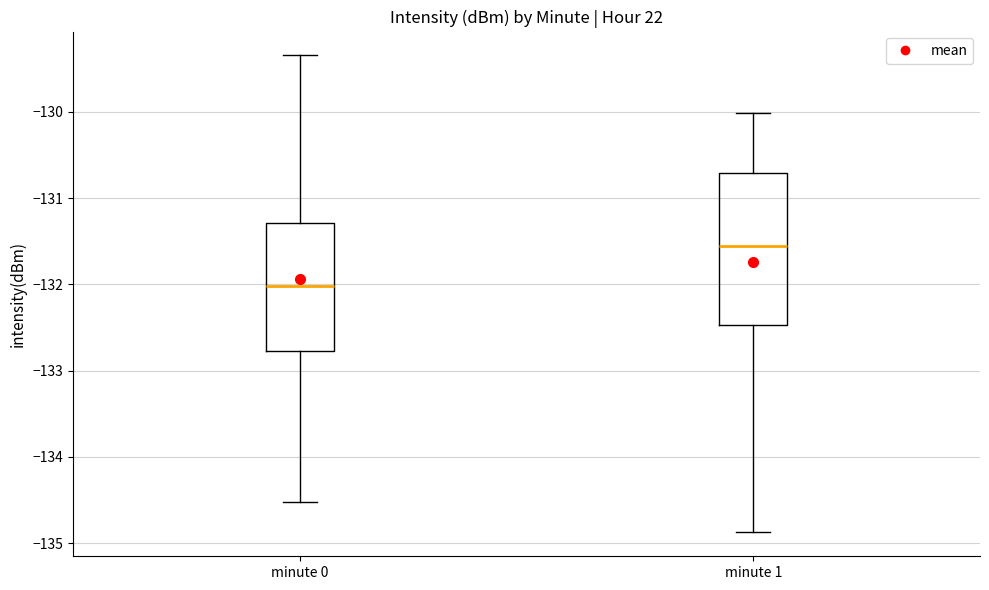

Reading left to right, read every box against the y-axis: the position of its median line, the range the box covers, and the ends of its whiskers. The values are not printed on the chart, so give them approximately, as read against the axis.

minute 0: median -132.0, box -132.8 to -131.3, whiskers -134.5 to -129.3
minute 1: median -131.5, box -132.5 to -130.7, whiskers -134.9 to -130.0